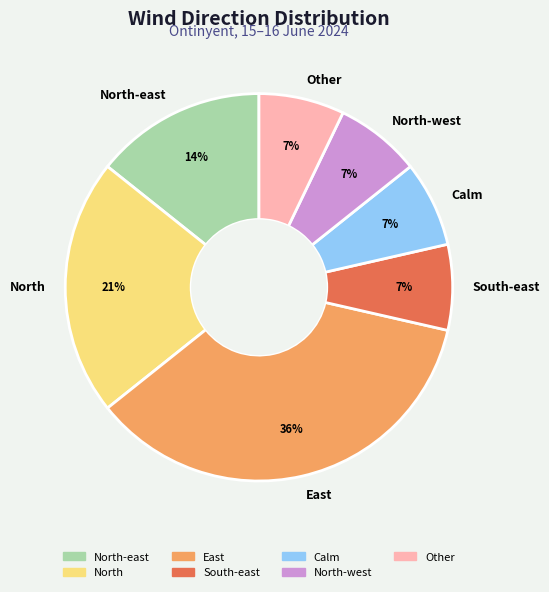

To the nearest percent, what percentage of the pie is North-west?

7%